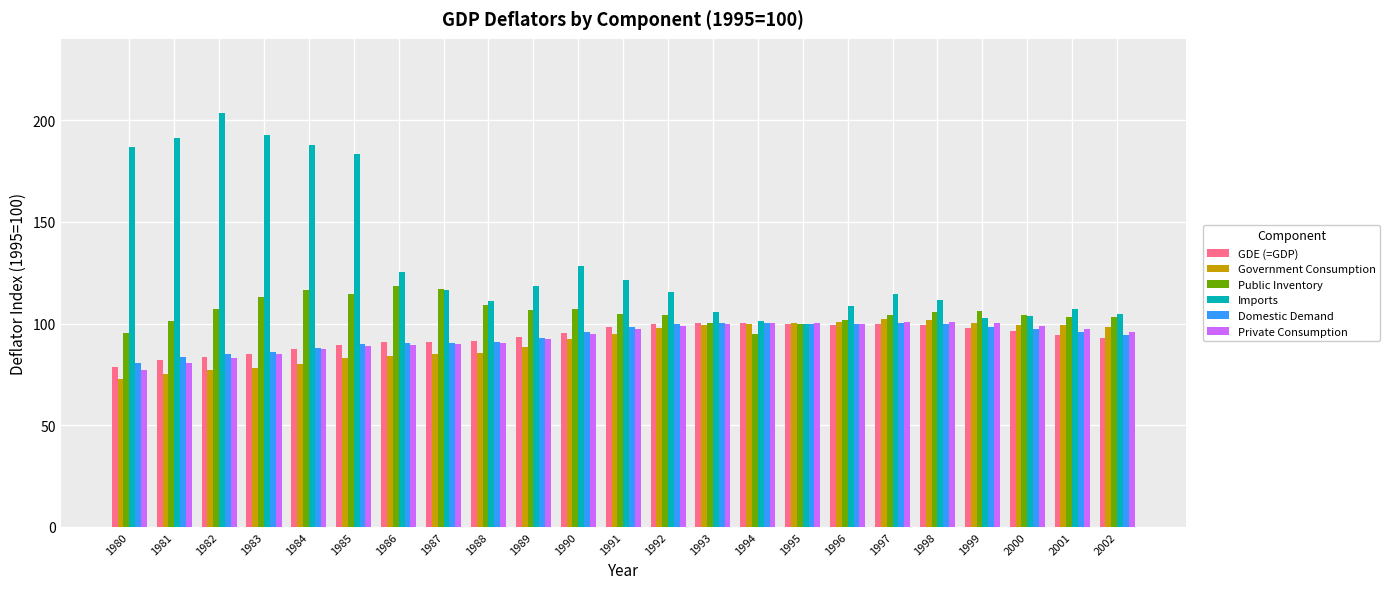

What is the difference between the highest and lowest values at 1999?

8.1